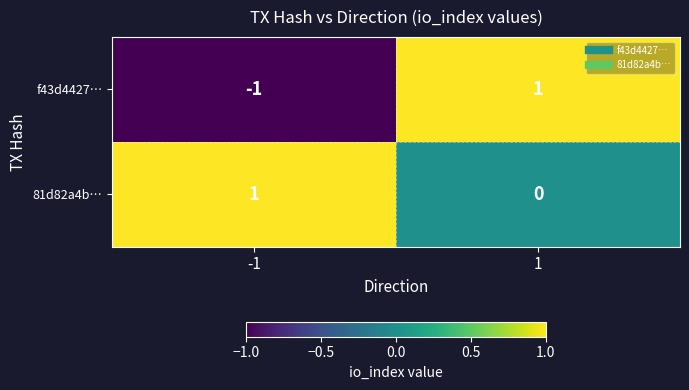

The f43d4427… series shows -1 at -1. True or false?

True